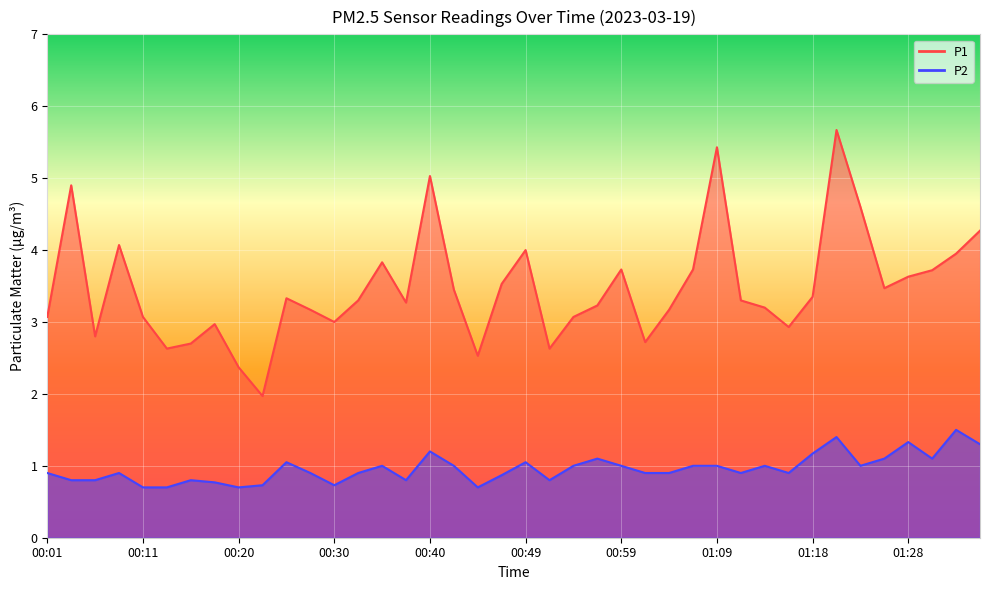

What are all the series names shown in the legend?

P1, P2